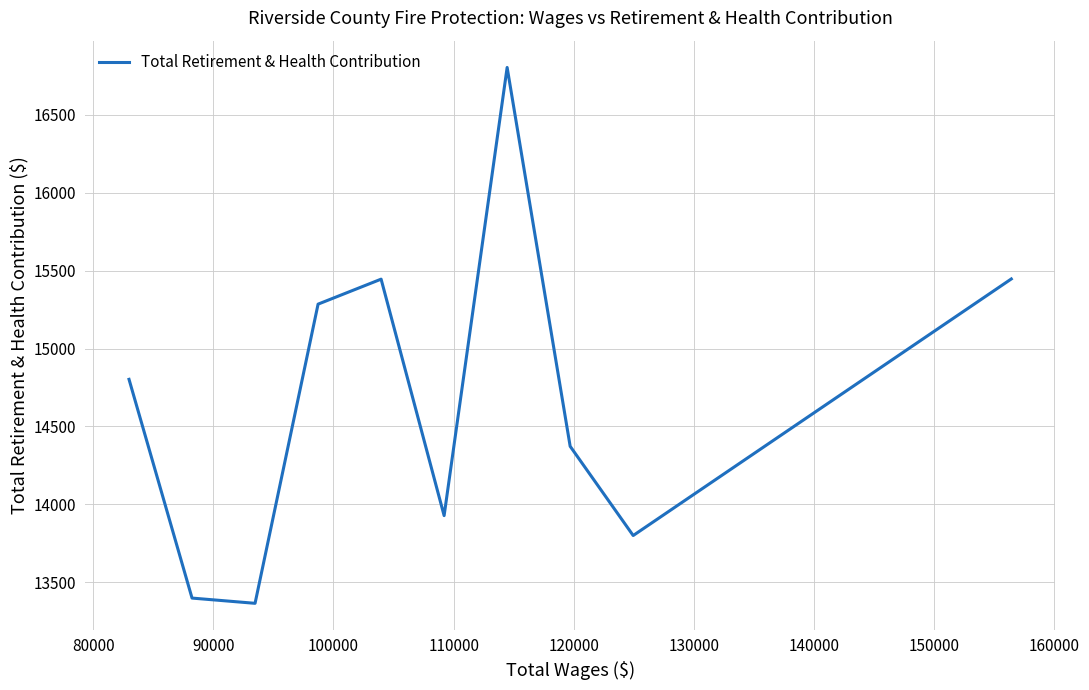

What is the difference between the second highest and second lowest values?

2049.1